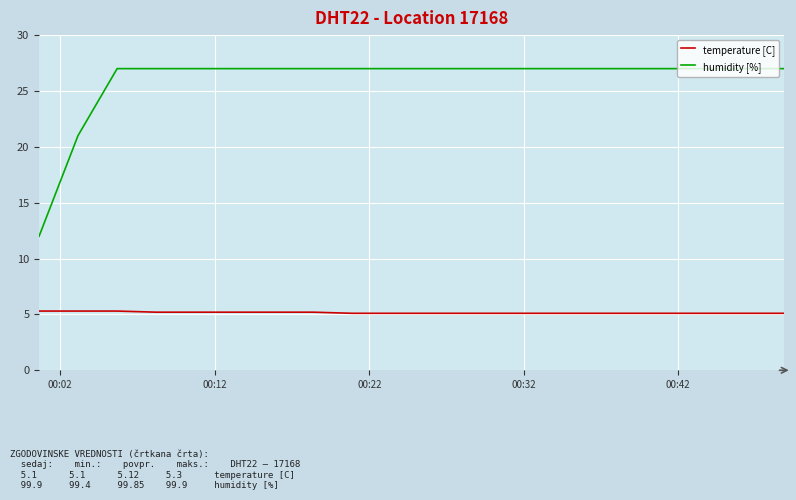

What is the difference between the maximum and minimum values in the humidity [%] series?

15.0